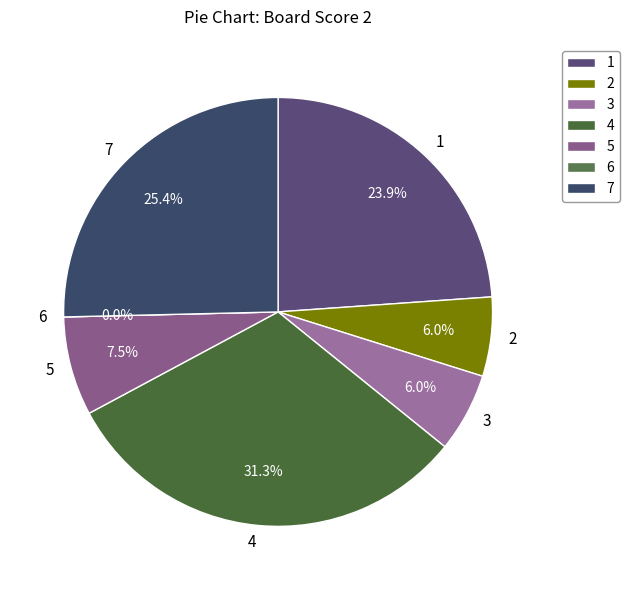

How many segments does this pie chart have?

7